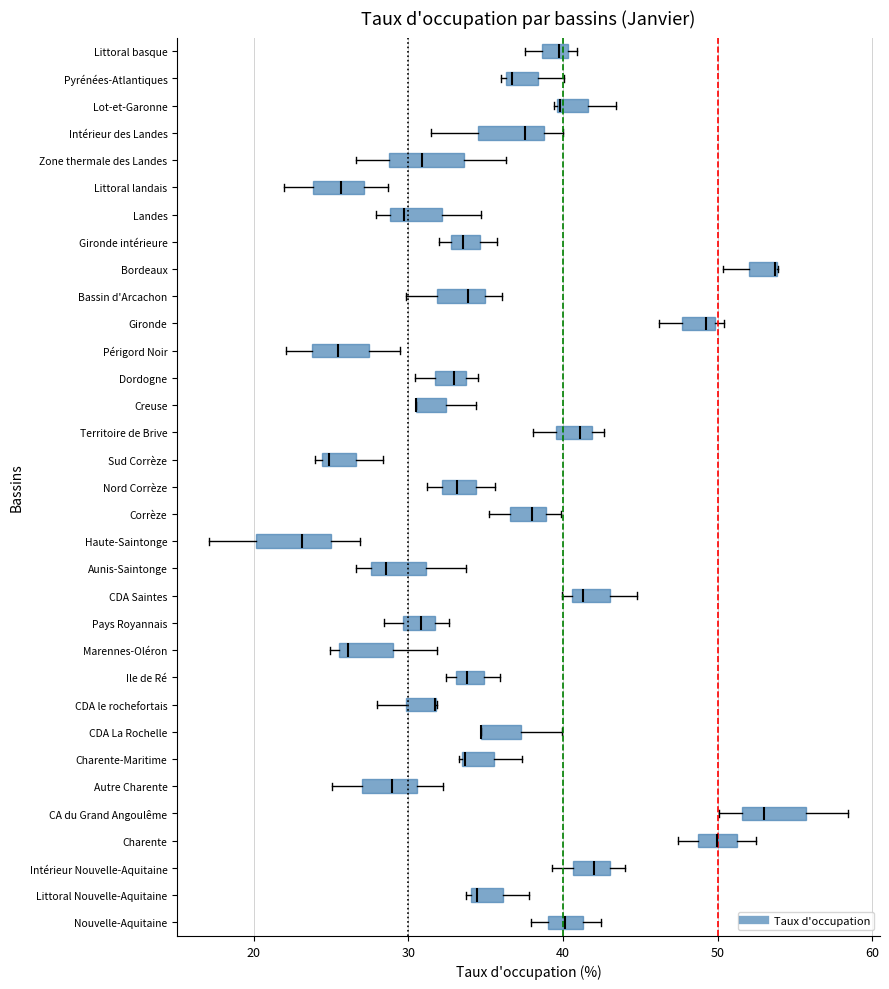

Reading bottom to top, read every box against the x-axis: the position of its median line, the range the box covers, and the ends of its whiskers. The values are not printed on the chart, so give them approximately, as read against the axis.

Nouvelle-Aquitaine: median 40, box 39 to 41, whiskers 38 to 42
Littoral Nouvelle-Aquitaine: median 34 (just right of the box's left edge), box 34 to 36, whiskers 34 (just left of the box's left edge) to 38
Intérieur Nouvelle-Aquitaine: median 42, box 41 to 43, whiskers 39 to 44
Charente: median 50, box 49 to 51, whiskers 47 to 53
CA du Grand Angoulême: median 53, box 52 to 56, whiskers 50 to 58
Autre Charente: median 29, box 27 to 31, whiskers 25 to 32
Charente-Maritime: median 34, box 33 to 36, whiskers 33 to 37
CDA La Rochelle: median 35 (drawn on the box's left edge), box 35 to 37, whiskers 35 to 40
CDA le rochefortais: median 32 (drawn on the box's right edge), box 30 to 32, whiskers 28 to 32
Ile de Ré: median 34, box 33 to 35, whiskers 32 to 36
Marennes-Oléron: median 26 (just right of the box's left edge), box 26 to 29, whiskers 25 to 32
Pays Royannais: median 31, box 30 to 32, whiskers 28 to 33
CDA Saintes: median 41 (just right of the box's left edge), box 41 to 43, whiskers 40 to 45
Aunis-Saintonge: median 29, box 28 to 31, whiskers 27 to 34
Haute-Saintonge: median 23, box 20 to 25, whiskers 17 to 27
Corrèze: median 38, box 37 to 39, whiskers 35 to 40
Nord Corrèze: median 33, box 32 to 34, whiskers 31 to 36
Sud Corrèze: median 25, box 24 to 27, whiskers 24 (just left of the box's left edge) to 28
Territoire de Brive: median 41, box 40 to 42, whiskers 38 to 43
Creuse: median 31 (drawn on the box's left edge), box 30 to 32, whiskers 30 to 34
Dordogne: median 33, box 32 to 34, whiskers 30 to 35
Périgord Noir: median 25, box 24 to 27, whiskers 22 to 29
Gironde: median 49, box 48 to 50, whiskers 46 to 50 (just right of the box's right edge)
Bassin d'Arcachon: median 34, box 32 to 35, whiskers 30 to 36
Bordeaux: median 54 (drawn on the box's right edge), box 52 to 54, whiskers 50 to 54
Gironde intérieure: median 34, box 33 to 35, whiskers 32 to 36
Landes: median 30, box 29 to 32, whiskers 28 to 35
Littoral landais: median 26, box 24 to 27, whiskers 22 to 29
Zone thermale des Landes: median 31, box 29 to 34, whiskers 27 to 36
Intérieur des Landes: median 38, box 35 to 39, whiskers 31 to 40
Lot-et-Garonne: median 40, box 40 to 42, whiskers 39 to 43
Pyrénées-Atlantiques: median 37, box 36 to 38, whiskers 36 (just left of the box's left edge) to 40
Littoral basque: median 40 (just left of the box's right edge), box 39 to 40, whiskers 38 to 41